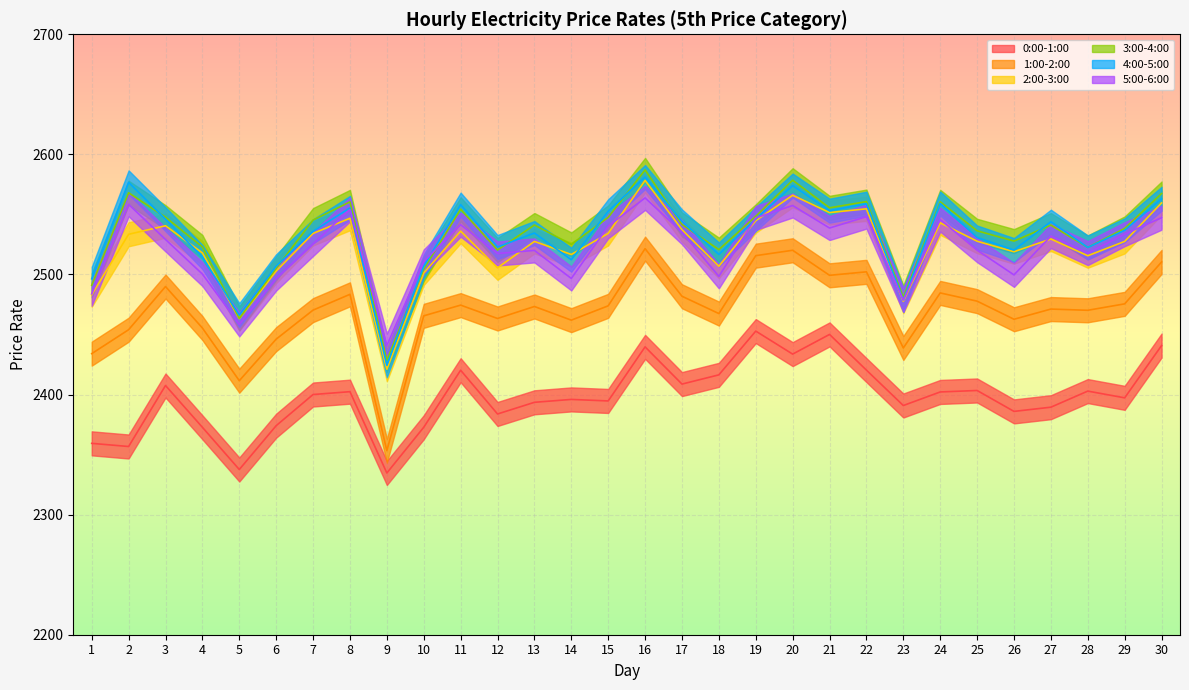

How many interior local peaks does the 5:00-6:00 series have?

9